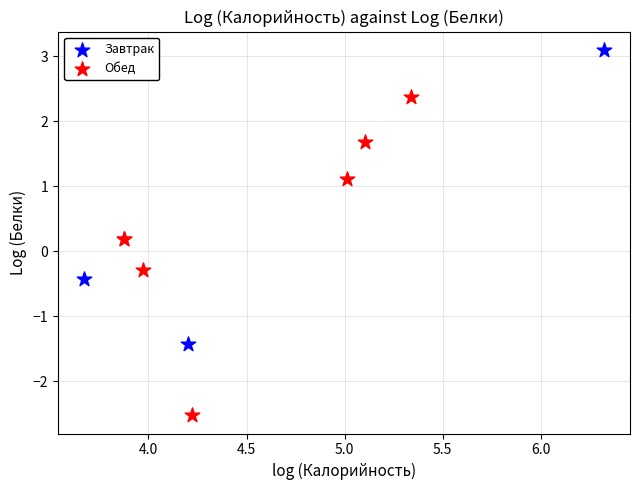

Which series contains the lowest Y value?

Обед